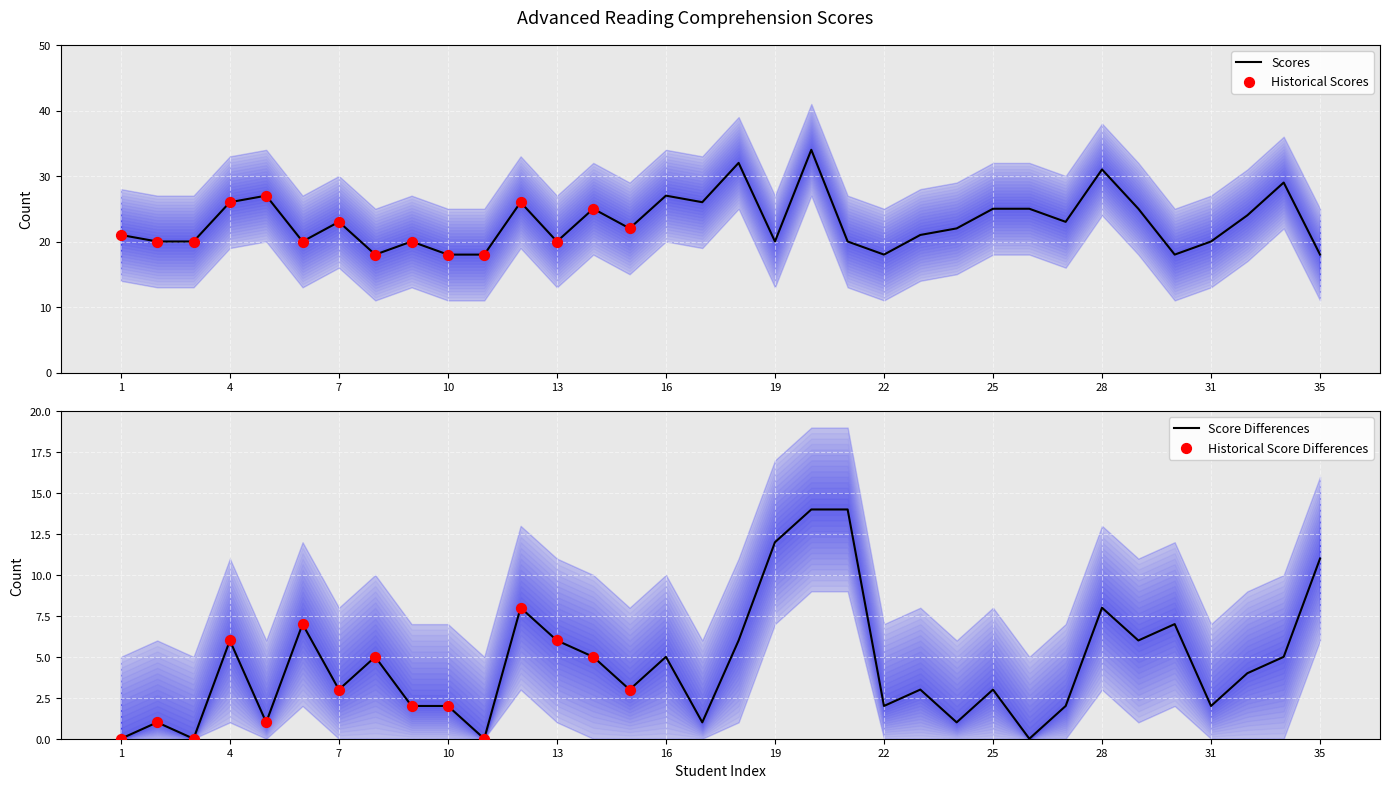

What is the minimum value for Scores?

18